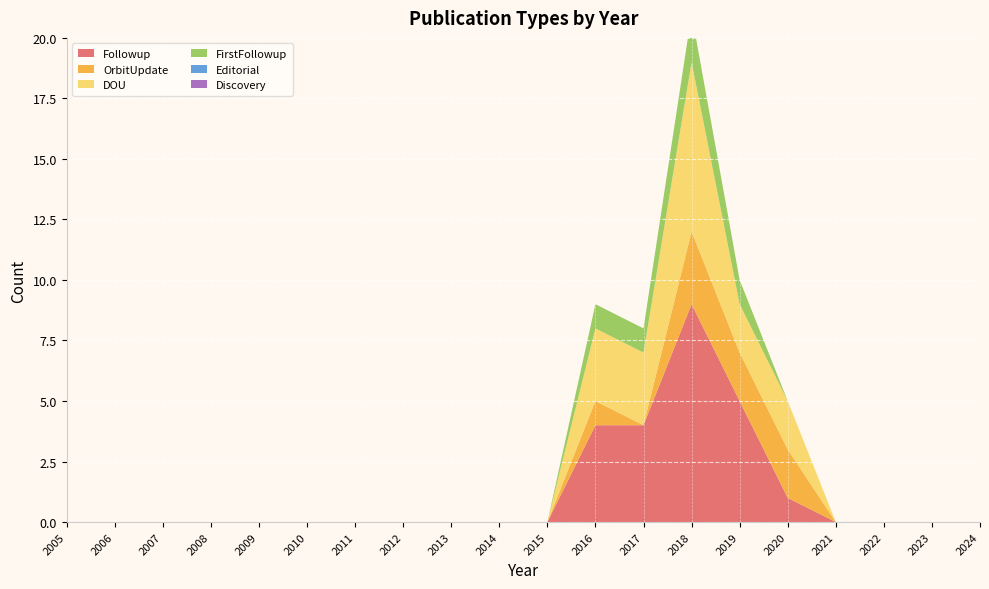

Reading left to right, list all the values displayed in this chart.

Followup: 2005=0	2006=0	2007=0	2008=0	2009=0	2010=0	2011=0	2012=0	2013=0	2014=0	2015=0	2016=4	2017=4	2018=9	2019=5	2020=1	2021=0	2022=0	2023=0	2024=0
OrbitUpdate: 2005=0	2006=0	2007=0	2008=0	2009=0	2010=0	2011=0	2012=0	2013=0	2014=0	2015=0	2016=1	2017=0	2018=3	2019=2	2020=2	2021=0	2022=0	2023=0	2024=0
DOU: 2005=0	2006=0	2007=0	2008=0	2009=0	2010=0	2011=0	2012=0	2013=0	2014=0	2015=0	2016=3	2017=3	2018=7	2019=2	2020=2	2021=0	2022=0	2023=0	2024=0
FirstFollowup: 2005=0	2006=0	2007=0	2008=0	2009=0	2010=0	2011=0	2012=0	2013=0	2014=0	2015=0	2016=1	2017=1	2018=2	2019=1	2020=0	2021=0	2022=0	2023=0	2024=0
Editorial: 2005=0	2006=0	2007=0	2008=0	2009=0	2010=0	2011=0	2012=0	2013=0	2014=0	2015=0	2016=0	2017=0	2018=0	2019=0	2020=0	2021=0	2022=0	2023=0	2024=0
Discovery: 2005=0	2006=0	2007=0	2008=0	2009=0	2010=0	2011=0	2012=0	2013=0	2014=0	2015=0	2016=0	2017=0	2018=0	2019=0	2020=0	2021=0	2022=0	2023=0	2024=0